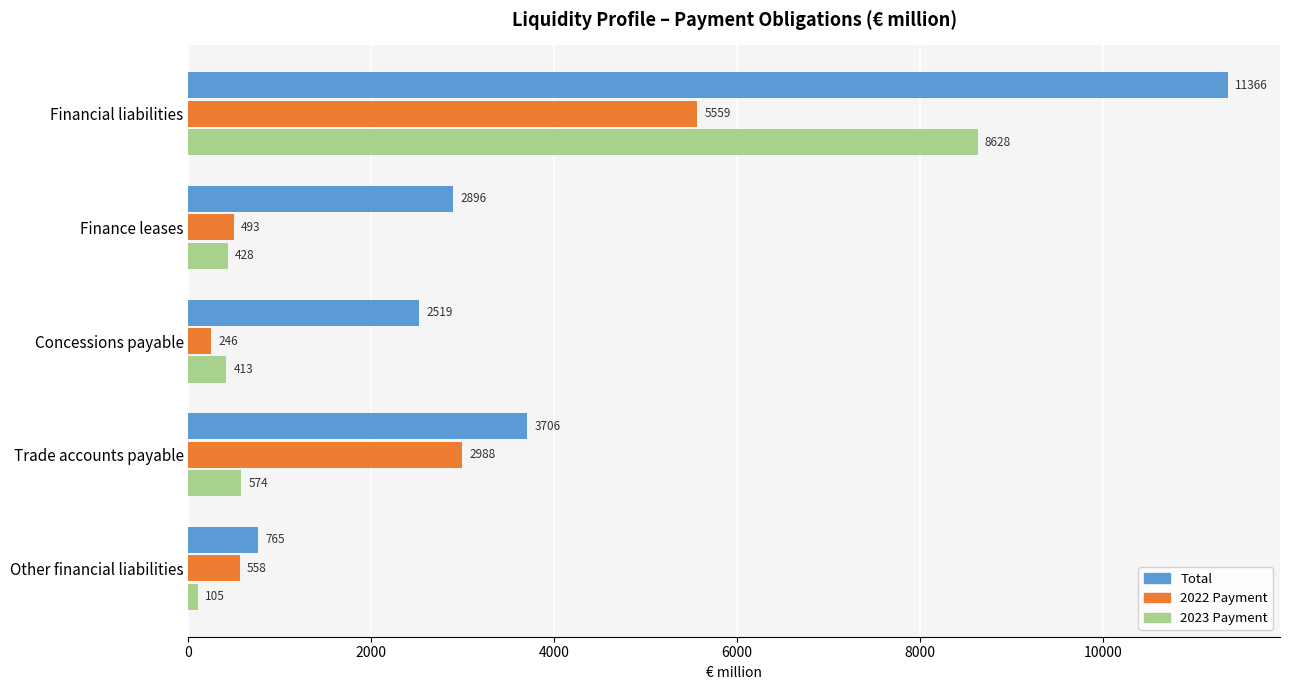

At which label does 2022 Payment reach its minimum?

Concessions payable